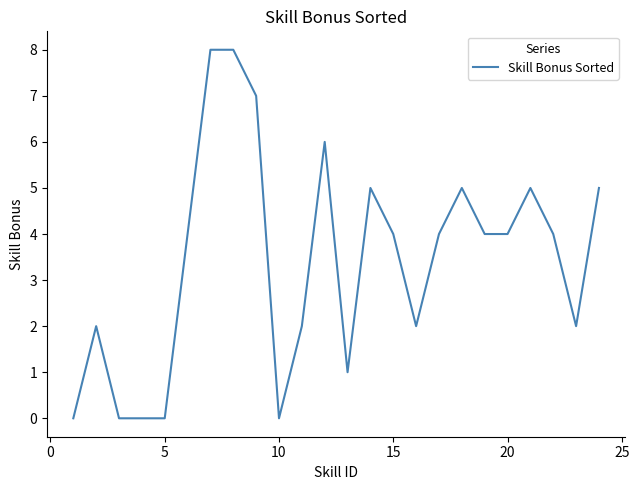

Count the number of categories in the chart.

23